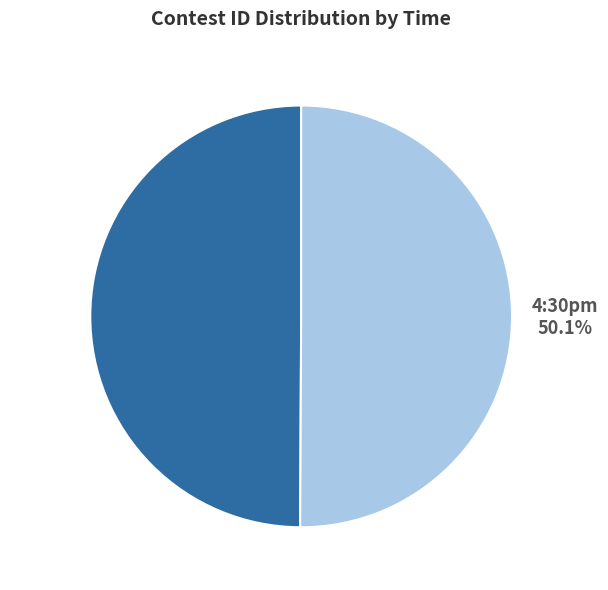

Is there a majority slice in this chart?

Yes